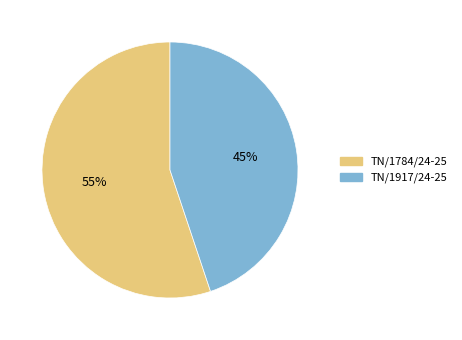

To the nearest percent, what portion does TN/1917/24-25 represent?

45%